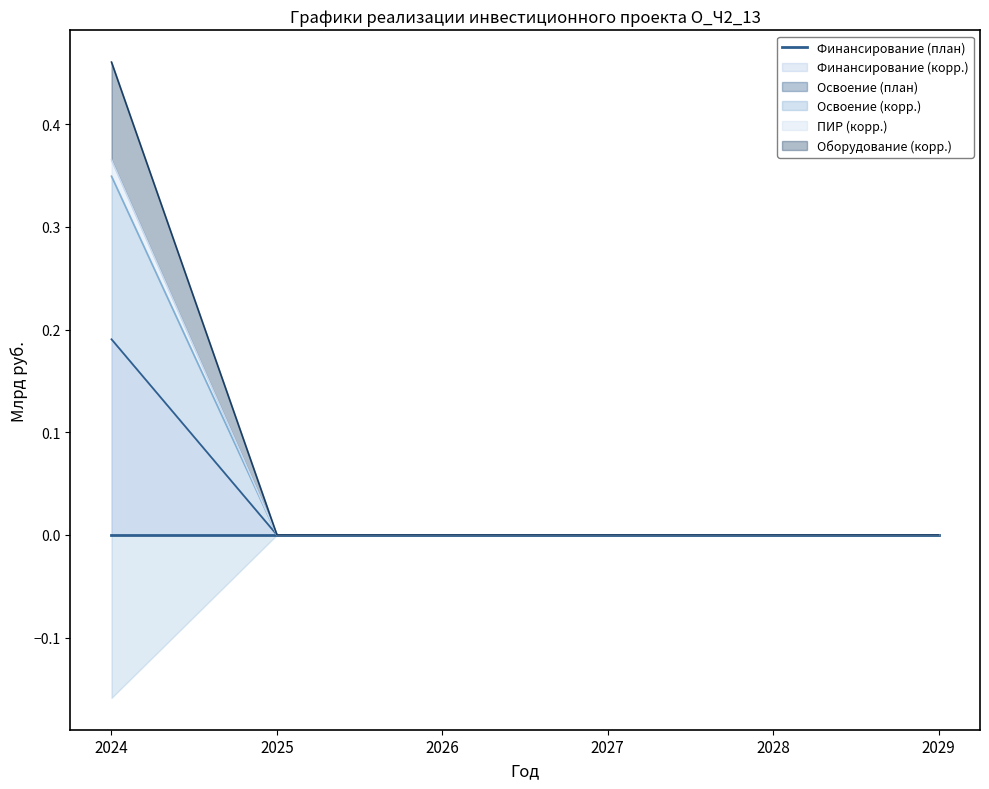

What is the sum of all Оборудование (корр.) values?

0.3